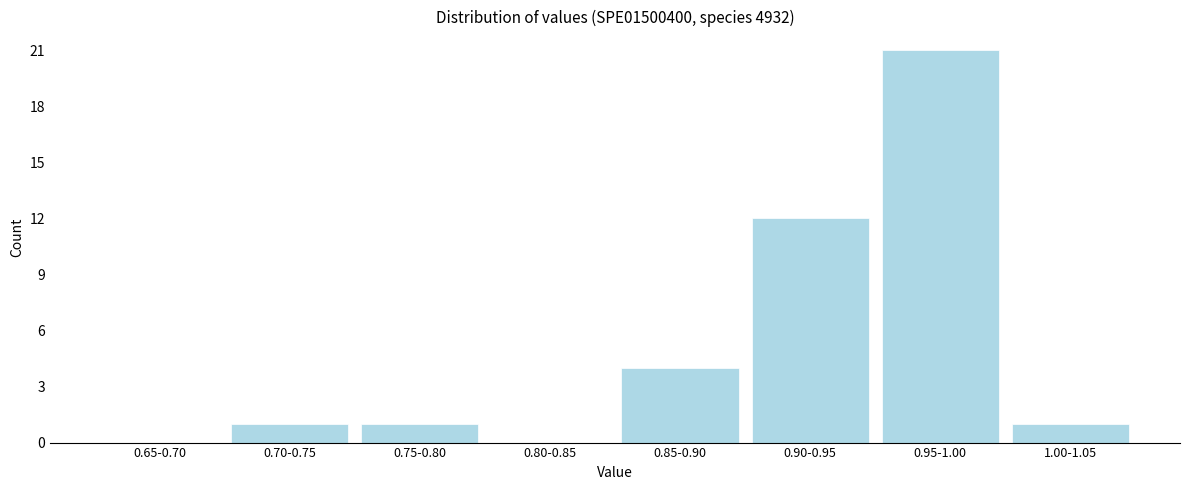

Reading left to right, list all the values displayed in this chart.

0.65-0.70=0	0.70-0.75=1	0.75-0.80=1	0.80-0.85=0	0.85-0.90=4	0.90-0.95=12	0.95-1.00=21	1.00-1.05=1